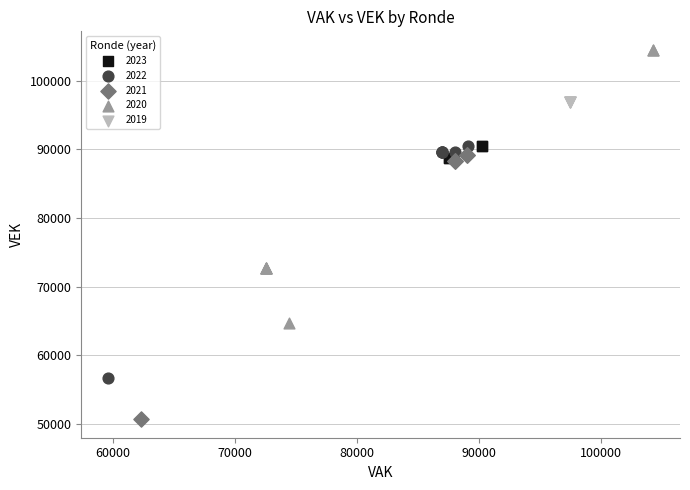

Which series contains the lowest Y value?

2021